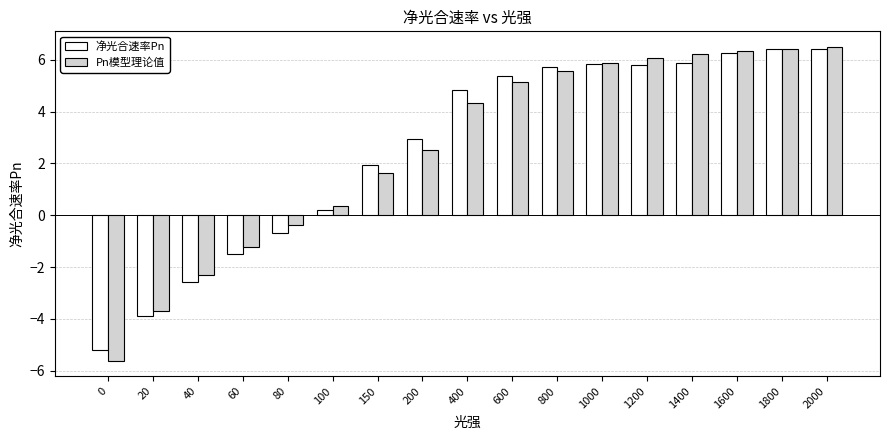

How many bars are there in total?

34